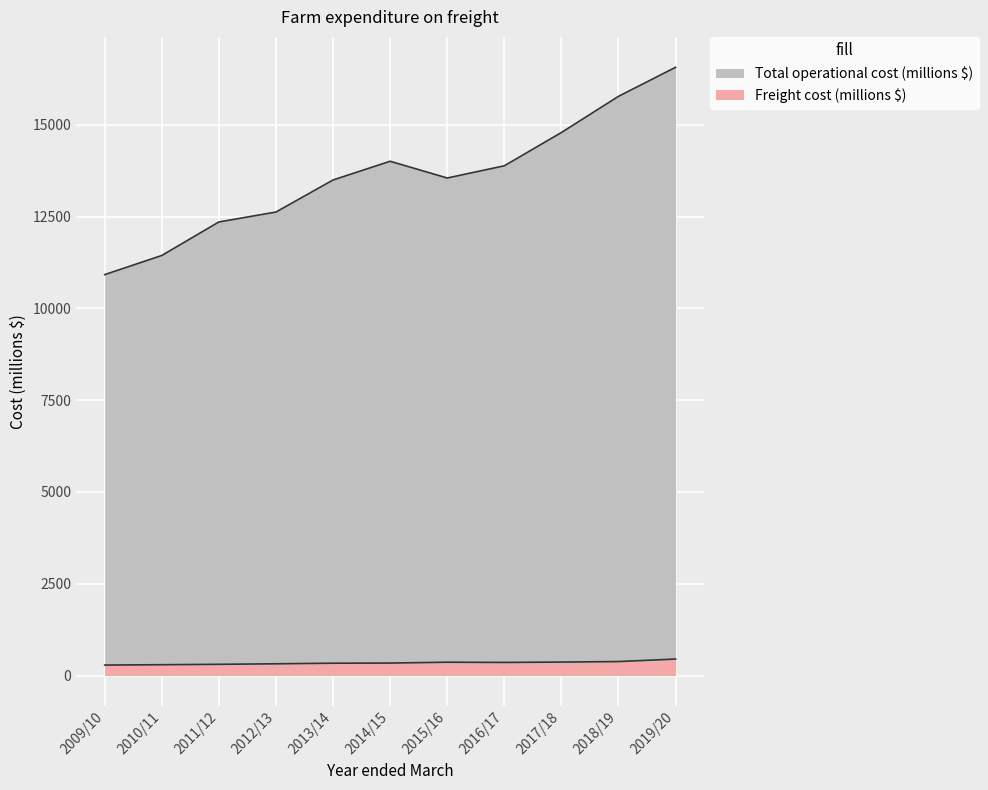

Reading left to right, list all the values displayed in this chart.

Freight cost (millions $): 2009/10=284	2010/11=294	2011/12=305	2012/13=319	2013/14=335	2014/15=339	2015/16=362	2016/17=356	2017/18=366	2018/19=380	2019/20=448
Total operational cost (millions $): 2009/10=10918	2010/11=11439	2011/12=12352	2012/13=12622	2013/14=13495	2014/15=14005	2015/16=13549	2016/17=13881	2017/18=14788	2018/19=15773	2019/20=16564